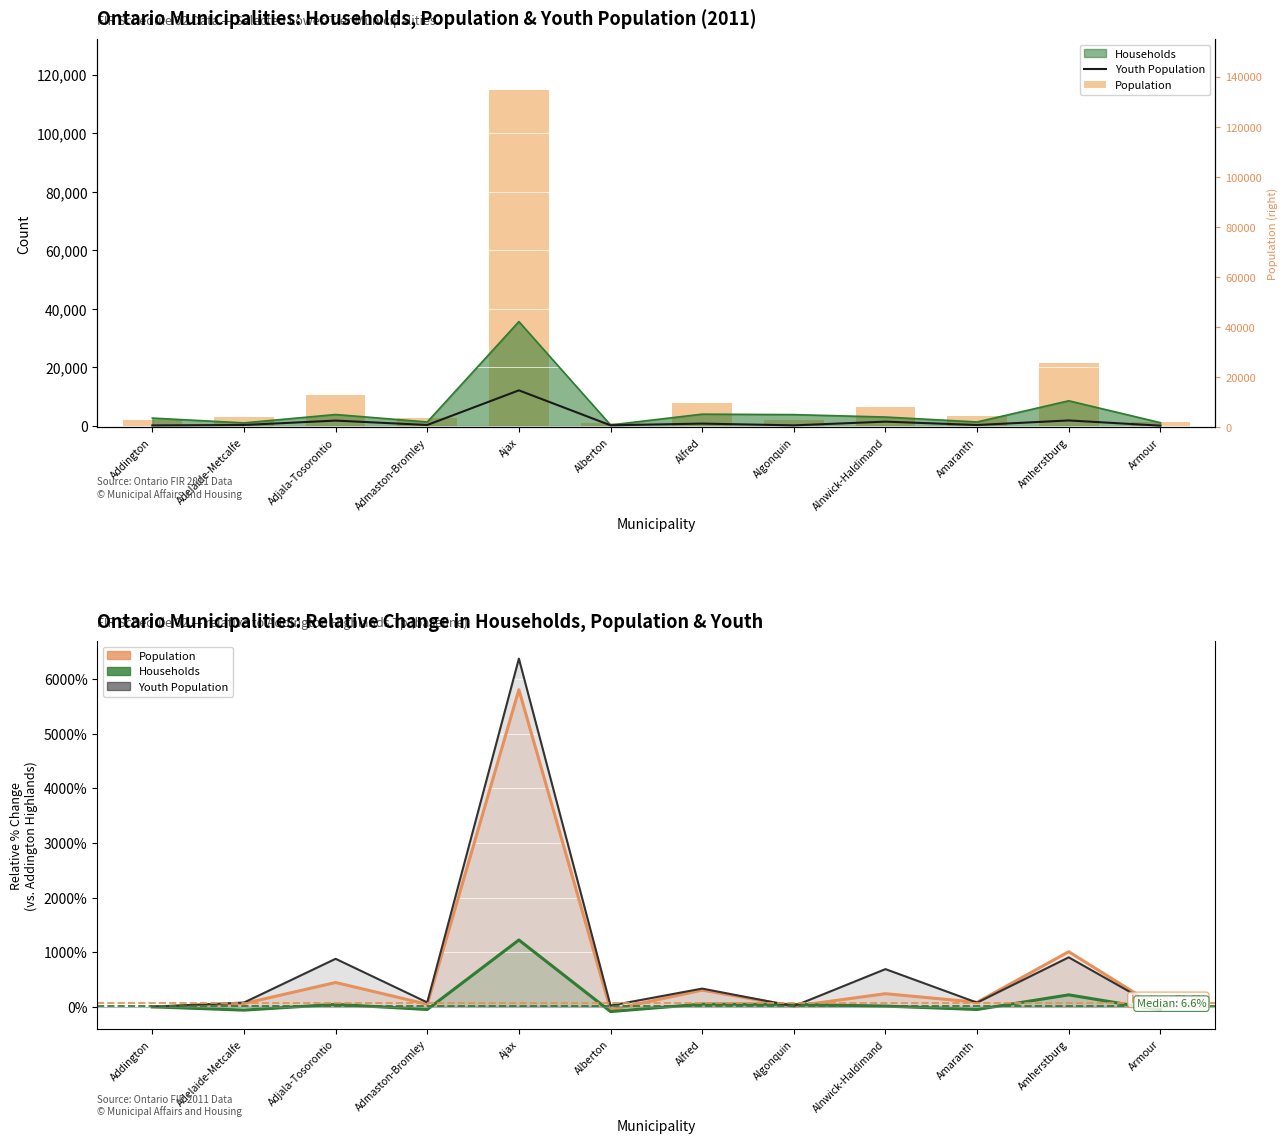

Is it true that Population 7-day % change equals -55.6 at Alberton?

True